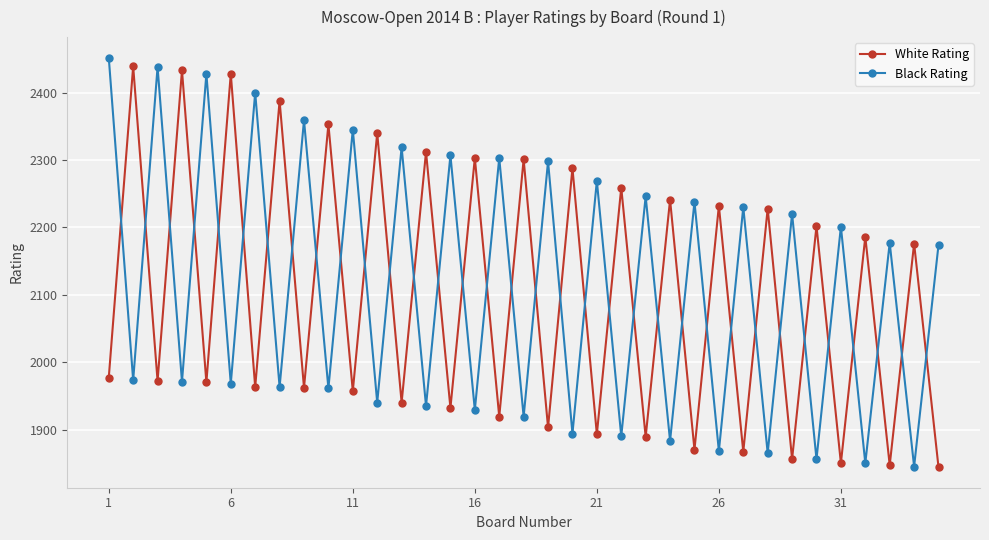

What is the value of the White Rating point at the 30th from the left?

2202